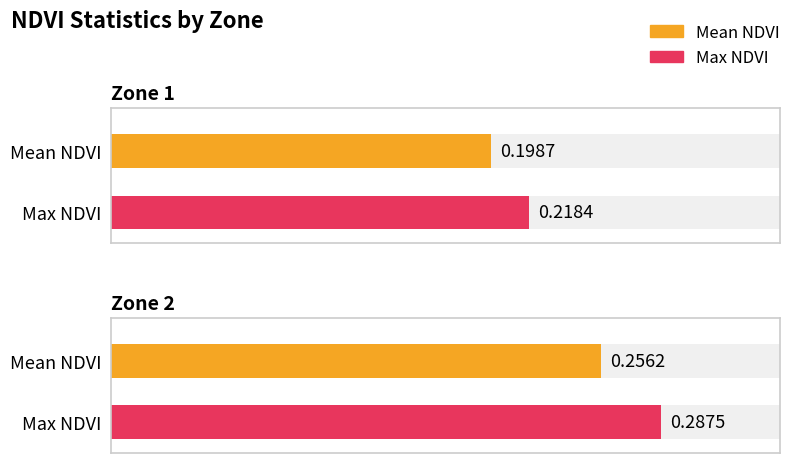

Which category has the lowest value across all series?

Zone 1